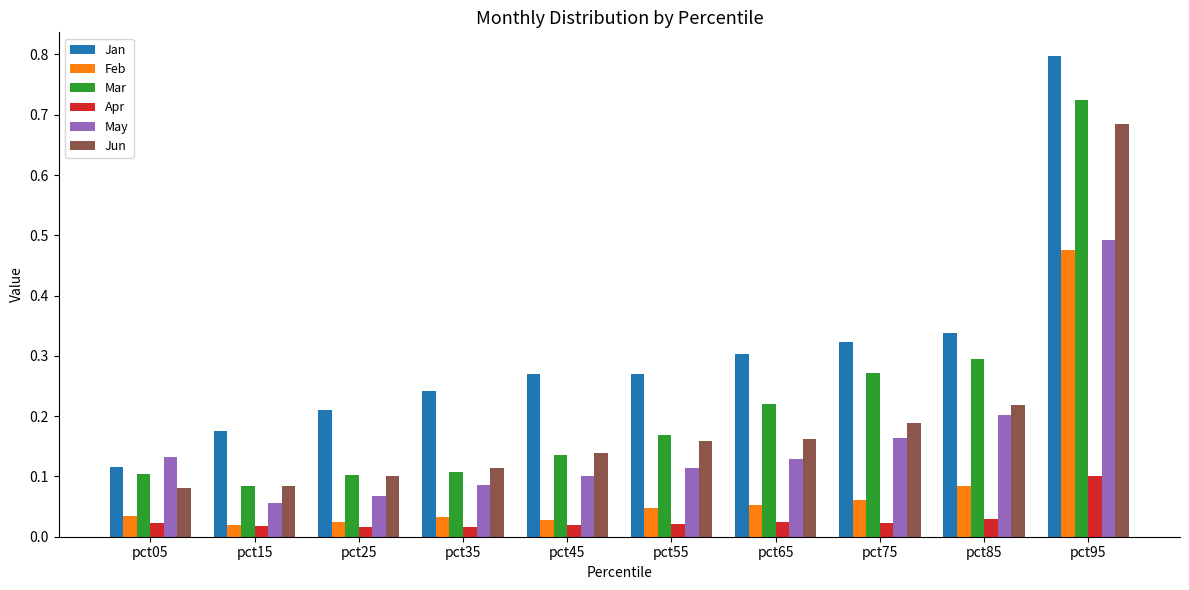

Are the bars horizontal?

No